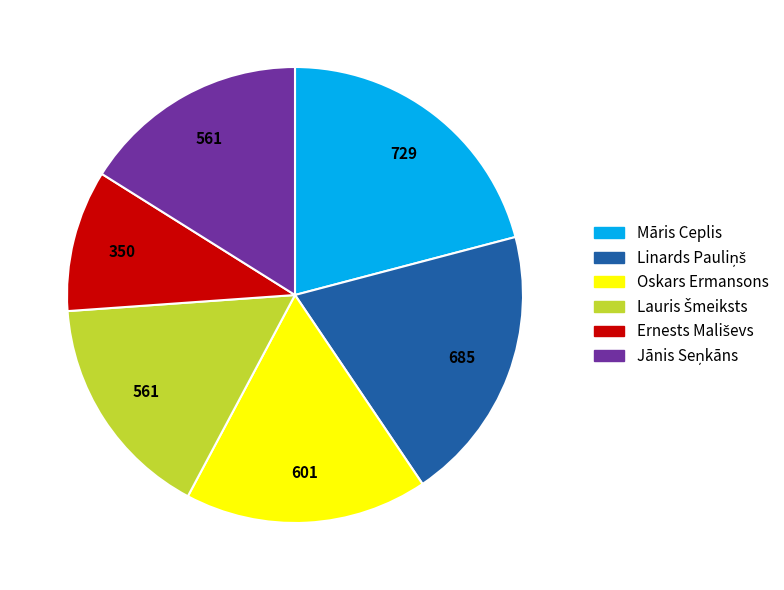

Count the number of slices in the pie.

6